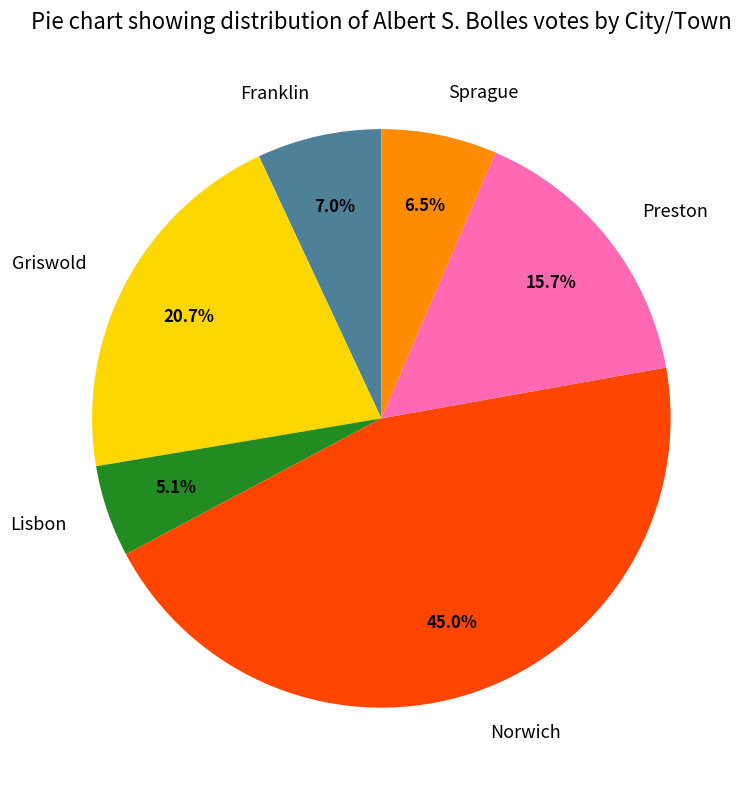

Which category has the biggest portion of the pie?

Norwich